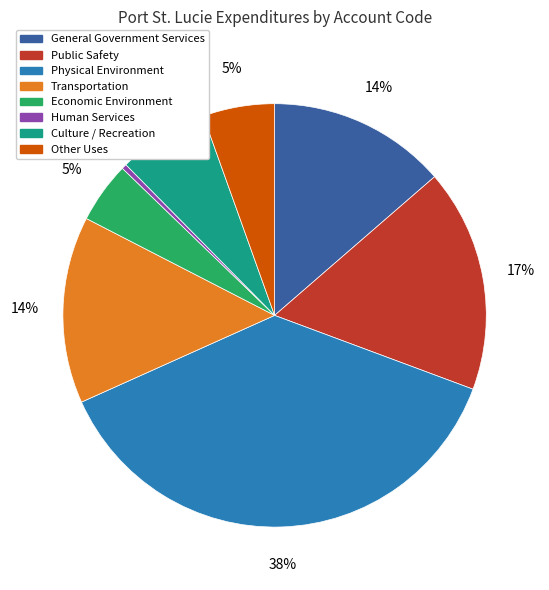

To the nearest percent, what is the difference between the Other Uses and Transportation slice percentages?

9%